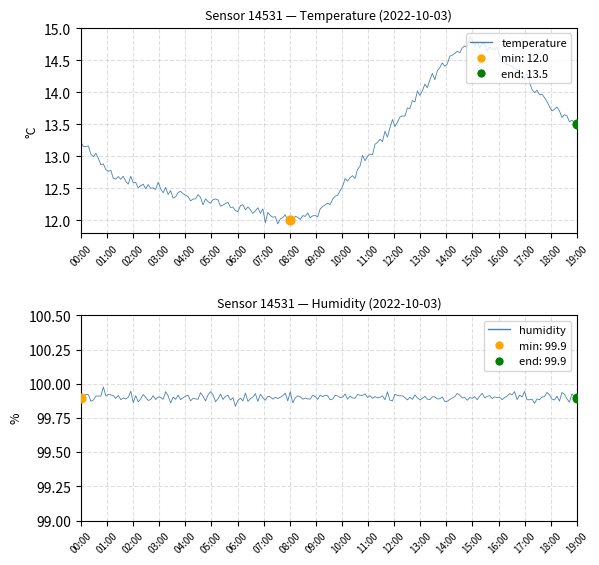

Is the value of temperature at 15:00 greater than the value of humidity at 00:00?

No